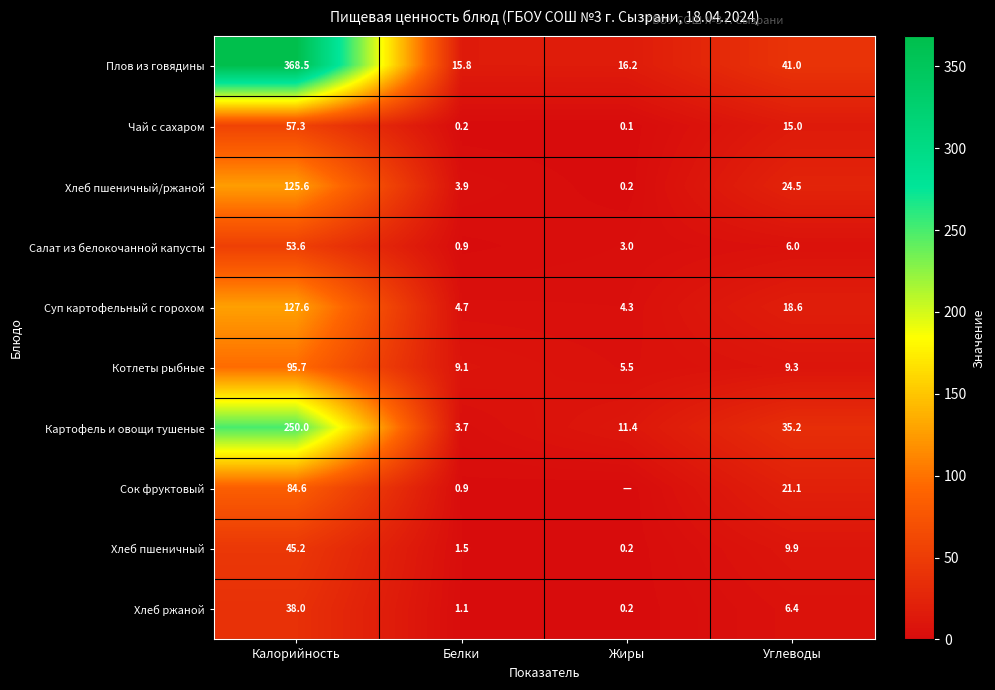

What is the average value of the Картофель и овощи тушеные series?

75.1